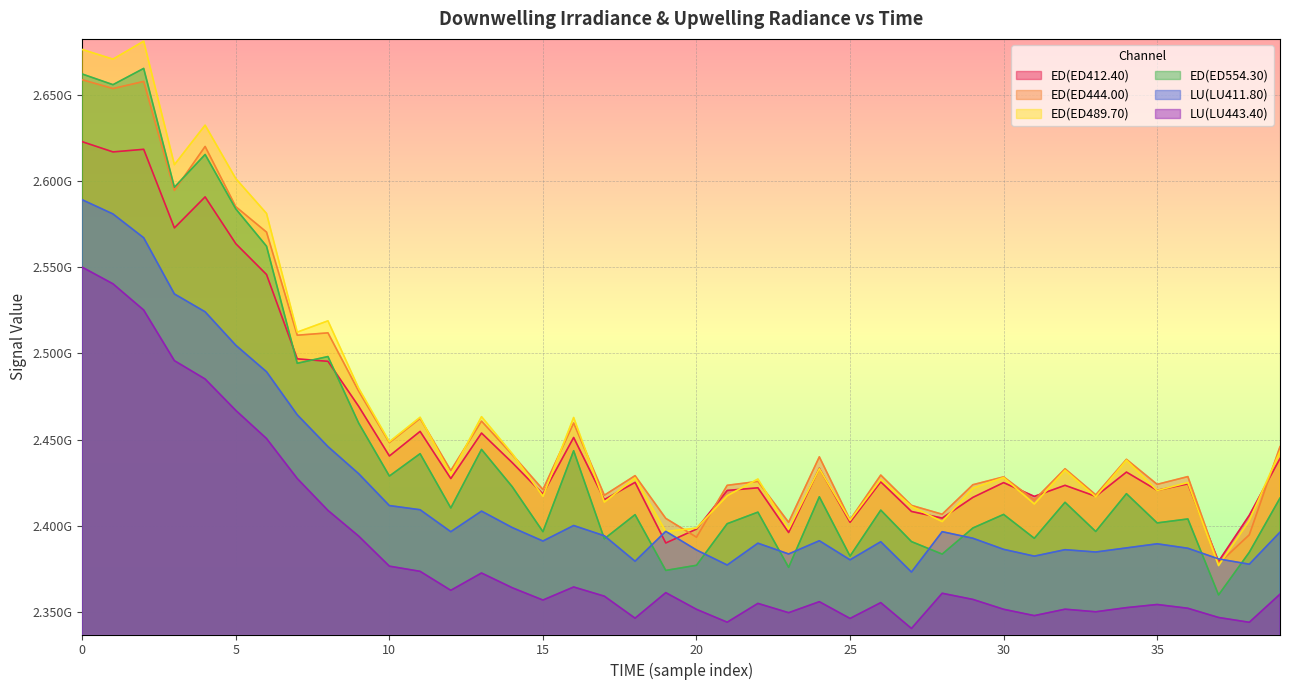

Is the value of ED(ED489.70) at 30 greater than the value of ED(ED554.30) at 15?

Yes